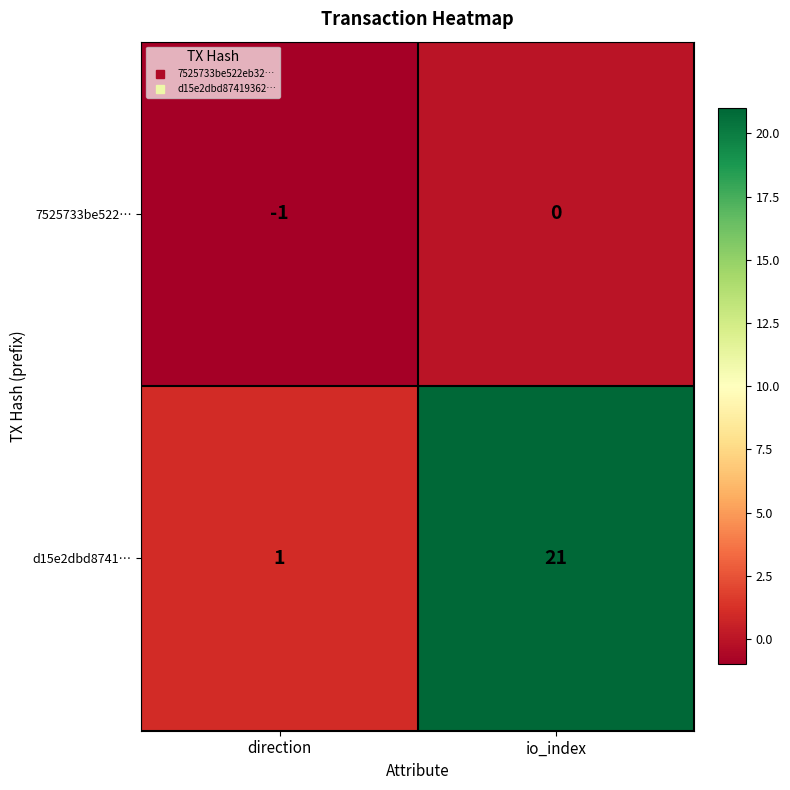

Which series has the largest total across all categories?

d15e2dbd8741…